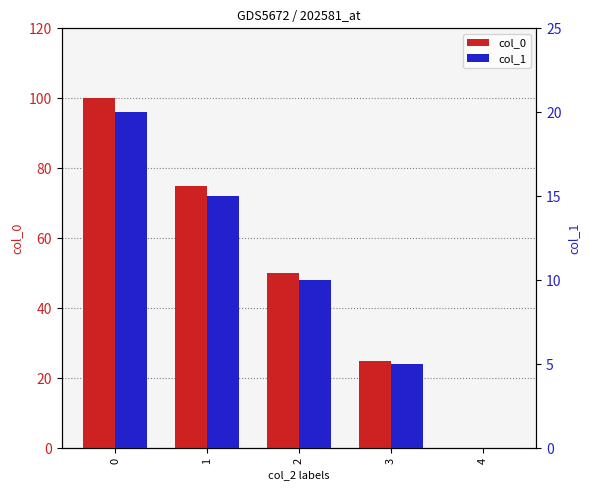

What is the average value of the col_0 series?

50